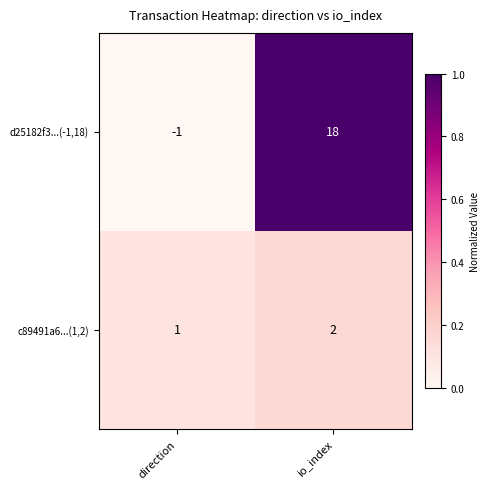

Which category has the highest value in the c89491a6...(1,2) series?

io_index